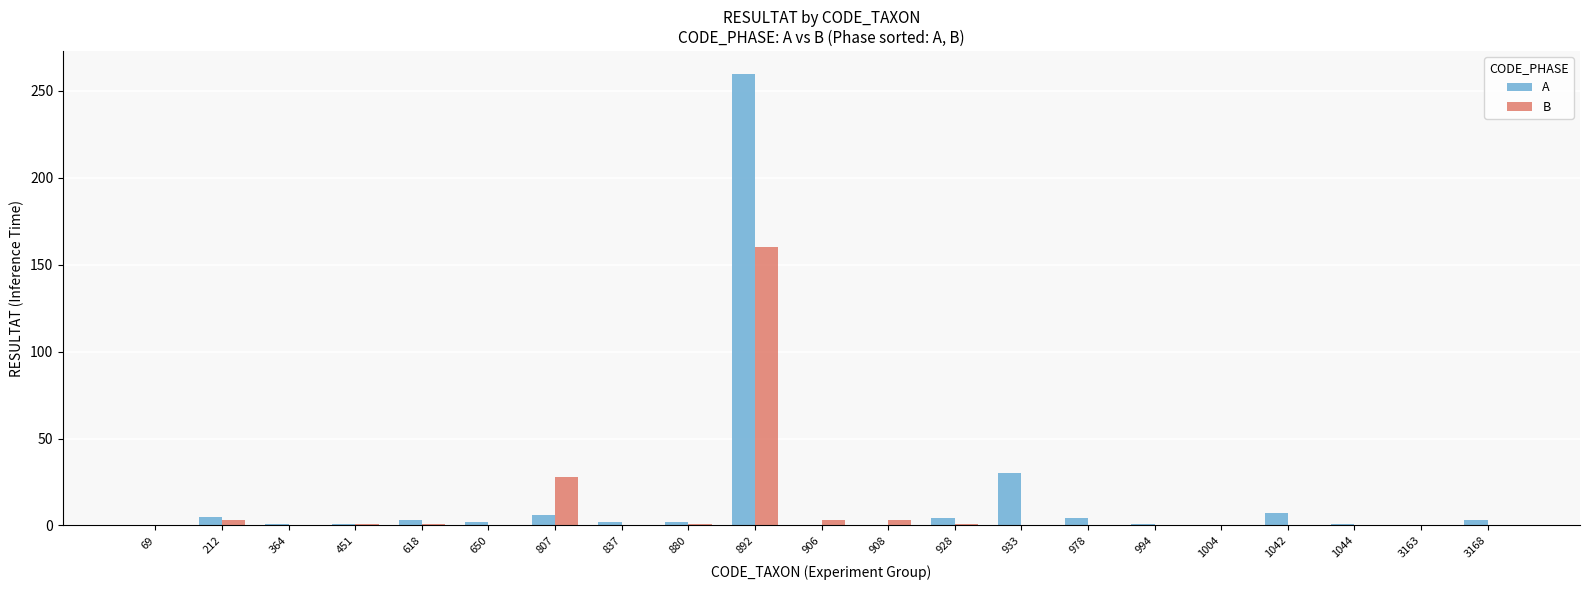

At which category is the sum across all series the highest?

892